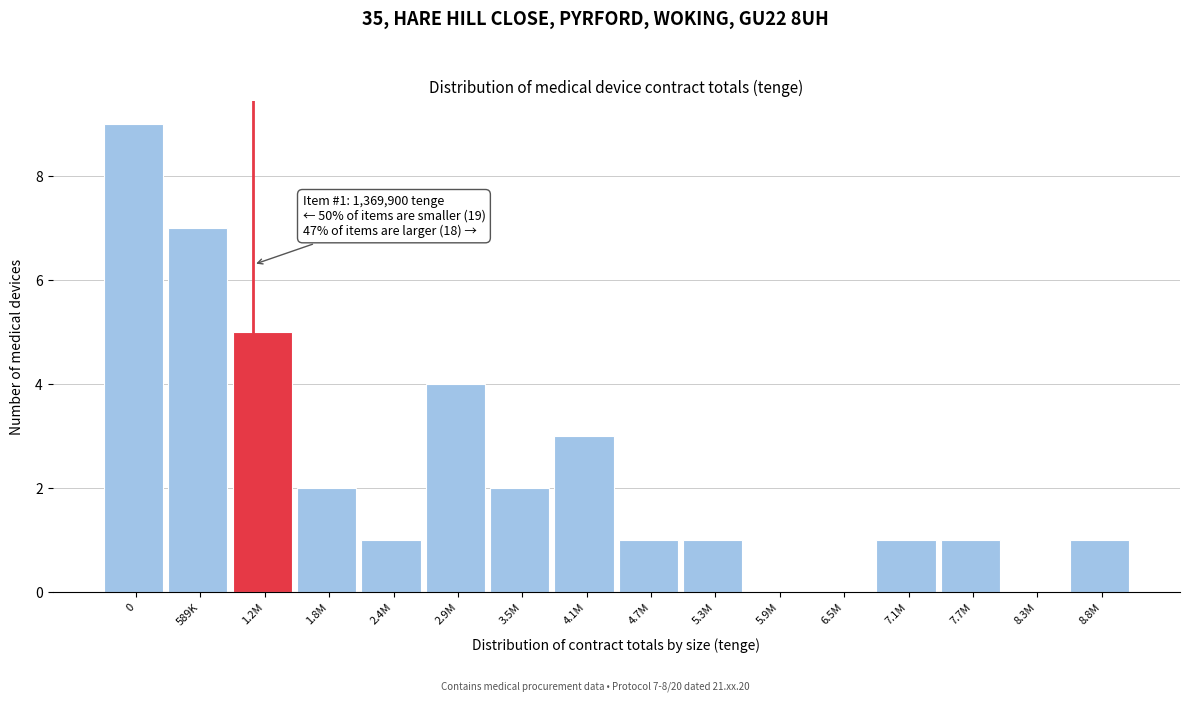

Reading right to left, extract all data points from this chart.

8.8M=1	8.3M=0	7.7M=1	7.1M=1	6.5M=0	5.9M=0	5.3M=1	4.7M=1	4.1M=3	3.5M=2	2.9M=4	2.4M=1	1.8M=2	1.2M=5	589K=7	0=9